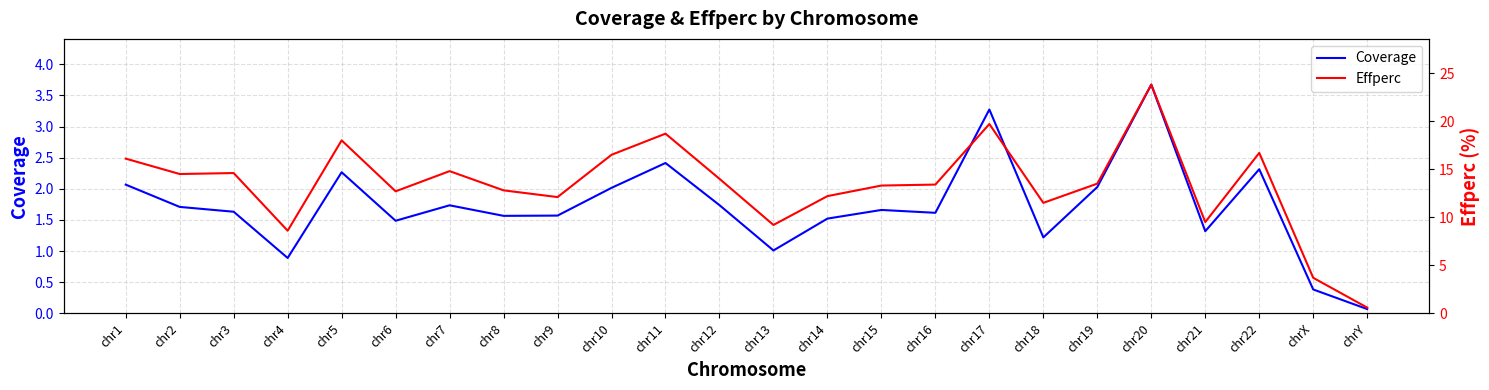

Rank the series by their average value, from lowest to highest.

Coverage, Effperc